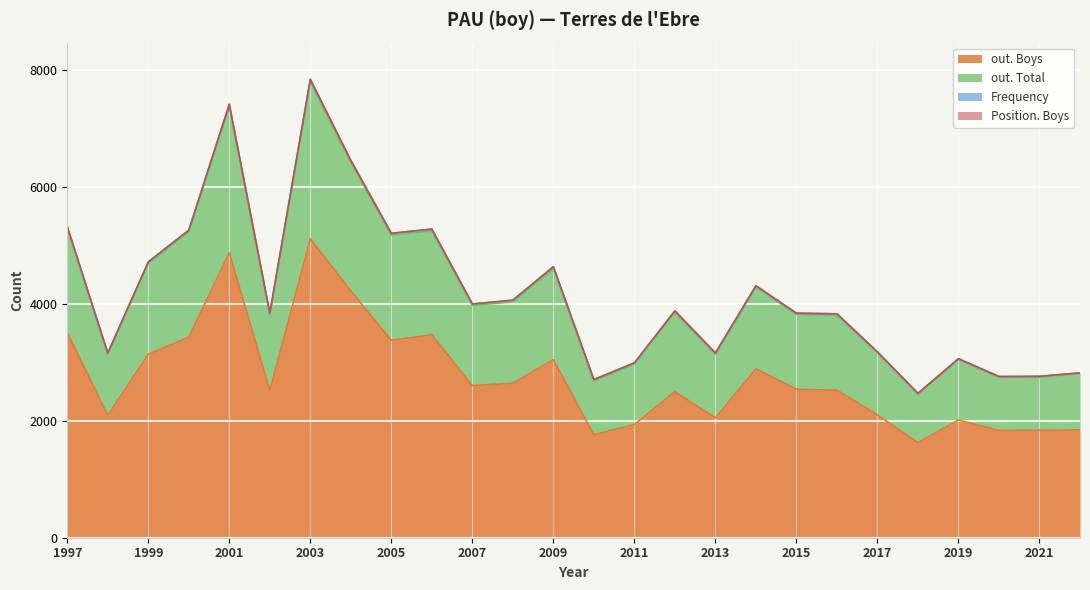

Which has a higher value, 2015 or 2020?

2015